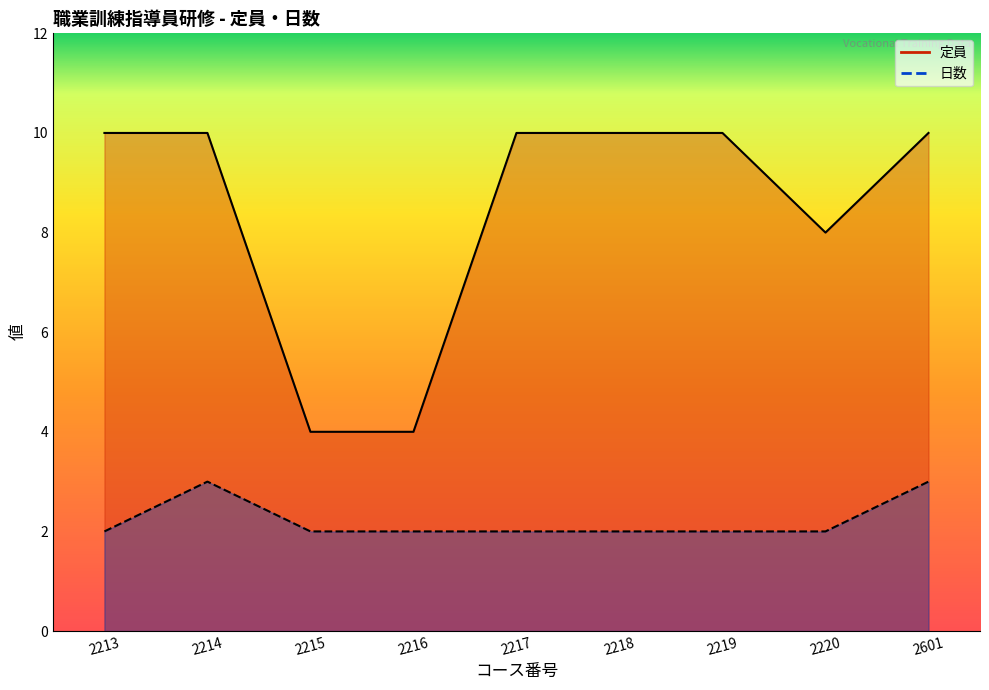

True or false: 定員 and 日数 intersect in this chart.

False